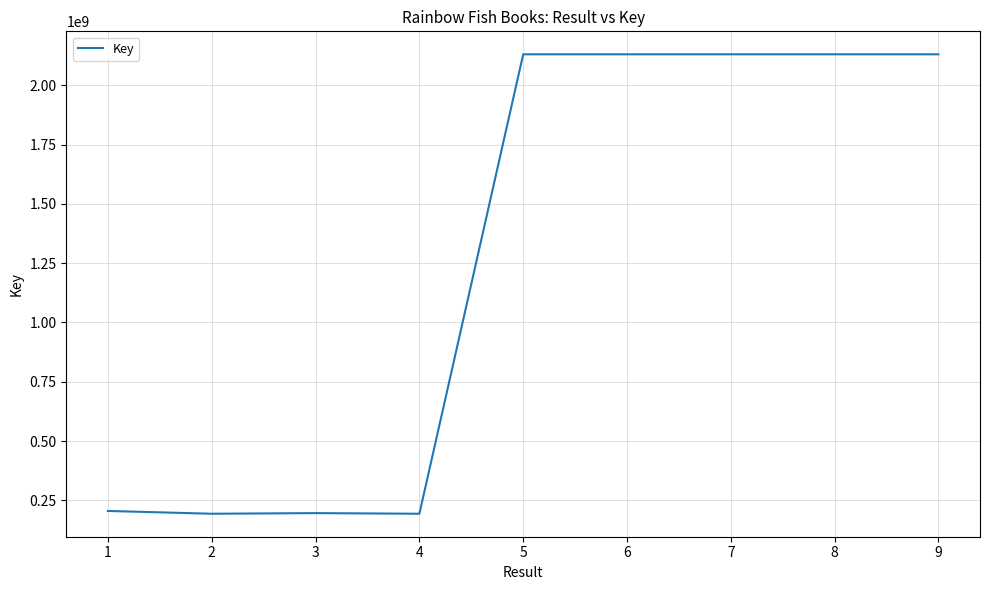

The value at 3 is 196490035. True or false?

True